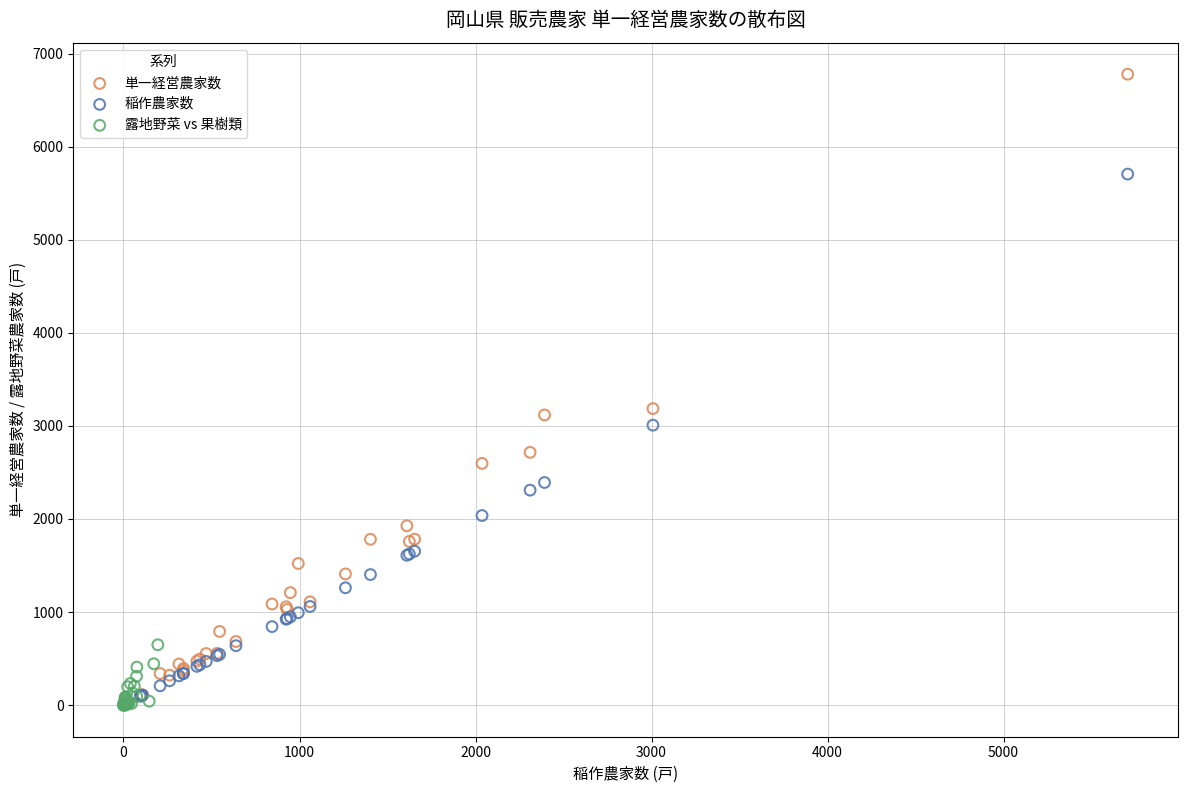

What are all the series names shown in the legend?

単一経営農家数, 稲作農家数, 露地野菜 vs 果樹類